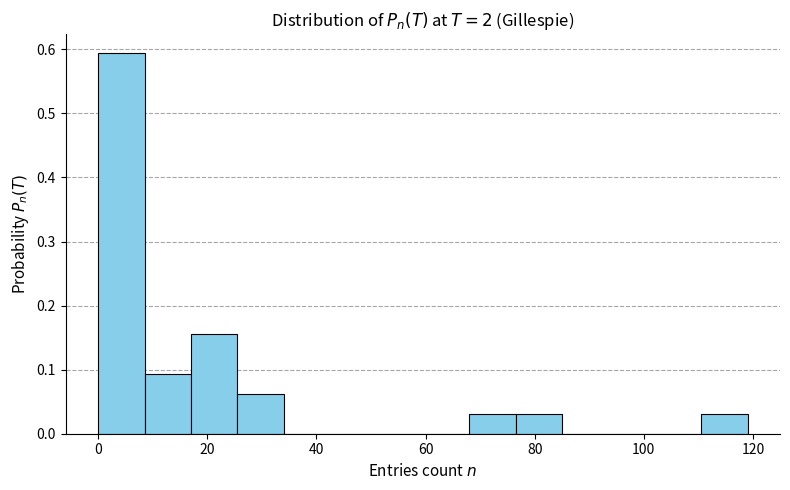

What is the height of the bar covering 68.0 to 76.5 on the x-axis? Neither the bar edges nor the heights are printed on the chart, so give them approximately, as read against the axes.

0.03